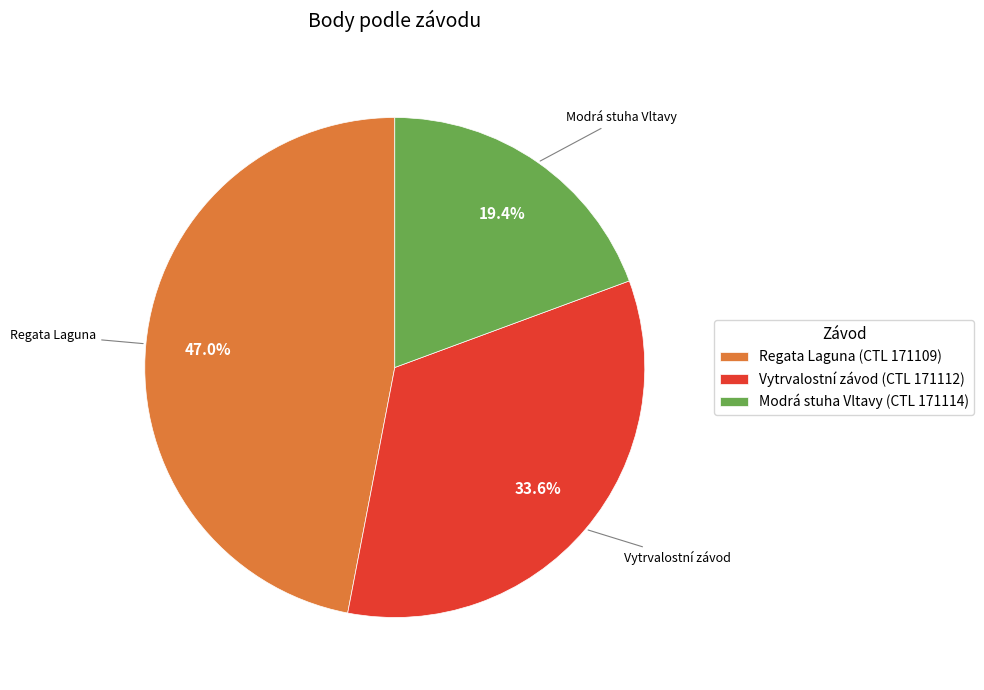

Rank the categories by value from lowest to highest.

Modrá stuha Vltavy (CTL 171114), Vytrvalostní závod (CTL 171112), Regata Laguna (CTL 171109)